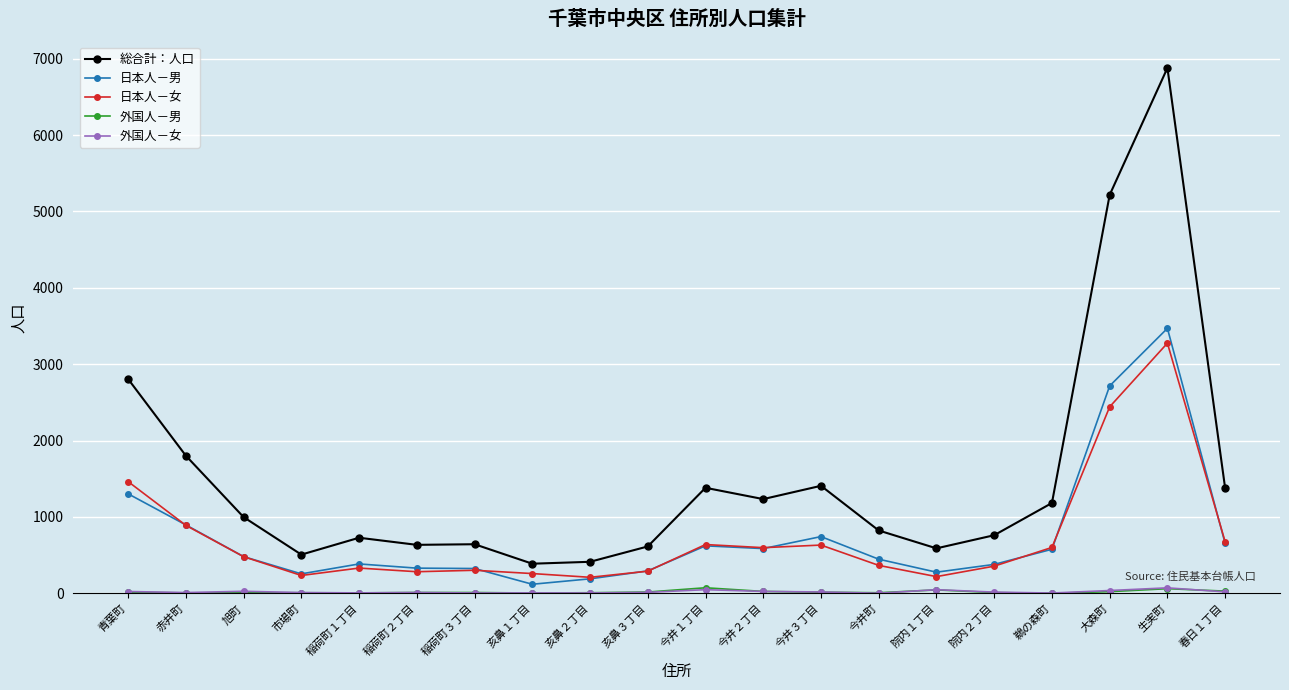

Between 亥鼻２丁目 and 春日１丁目, which series saw the biggest shift?

総合計：人口